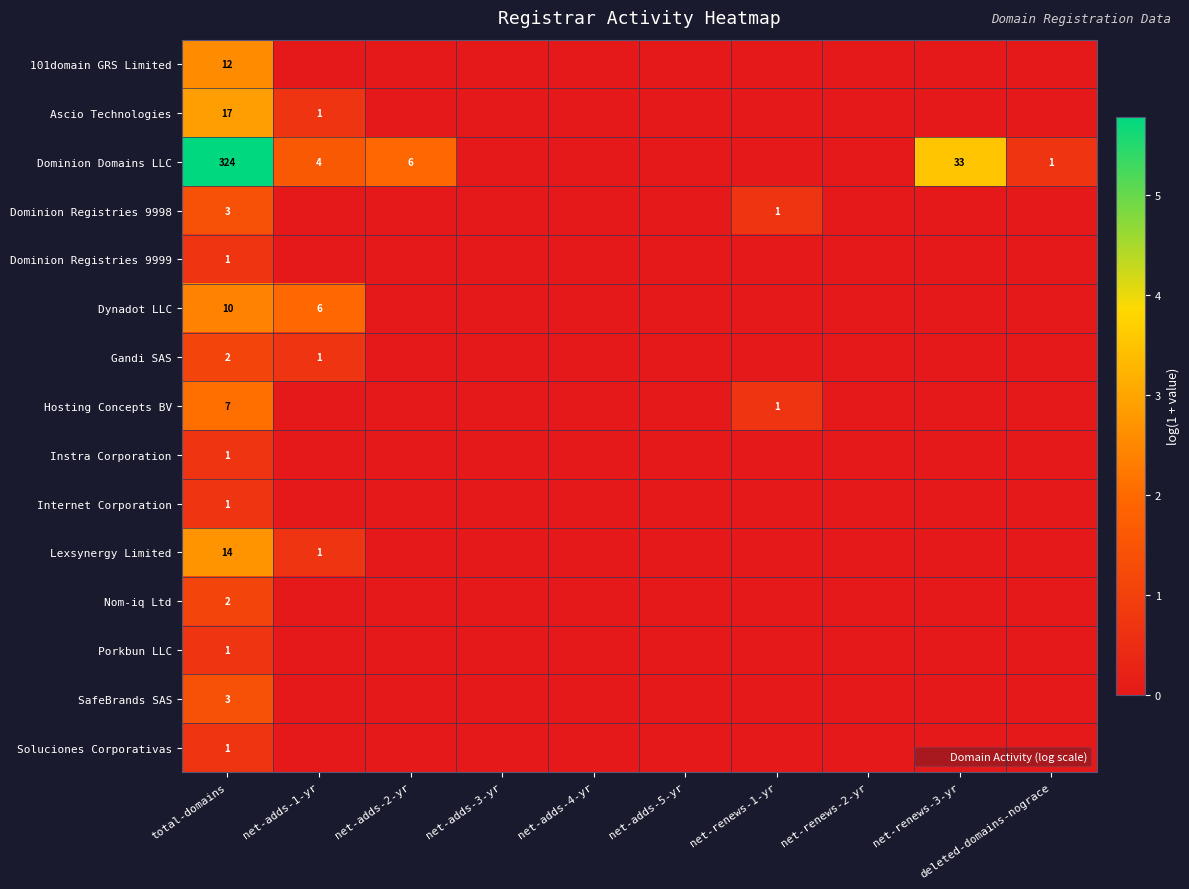

Rank the series at net-adds-5-yr from lowest to highest value.

101domain GRS Limited, Ascio Technologies, Dominion Domains LLC, Dominion Registries 9998, Dominion Registries 9999, Dynadot LLC, Gandi SAS, Hosting Concepts BV, Instra Corporation, Internet Corporation, Lexsynergy Limited, Nom-iq Ltd, Porkbun LLC, SafeBrands SAS, Soluciones Corporativas